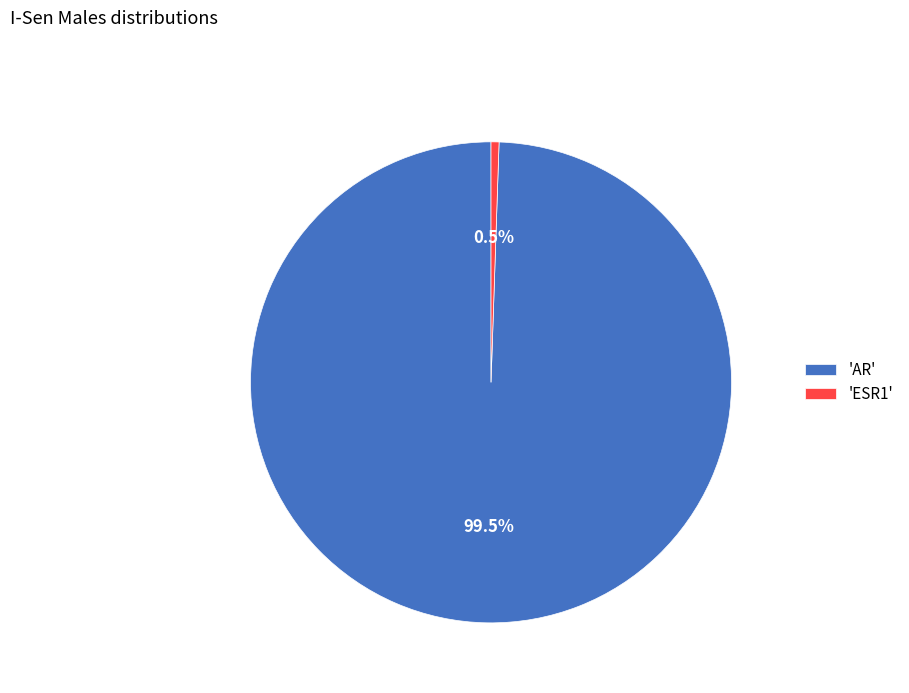

Count the number of slices in the pie.

2